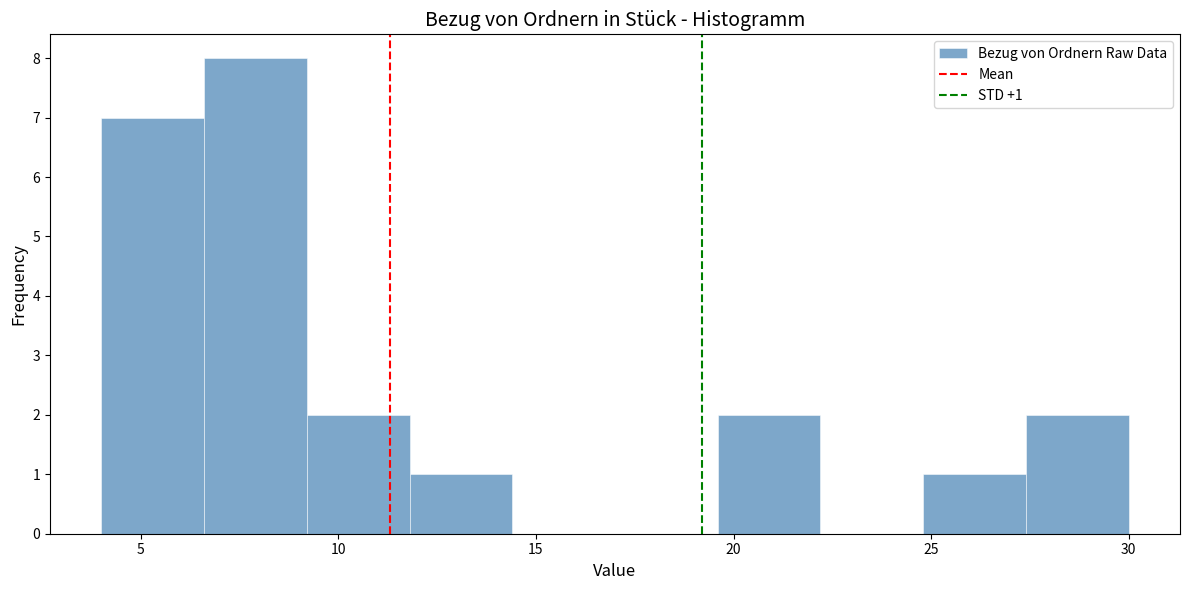

Which range on the x-axis has the tallest bar?

6.6 to 9.2